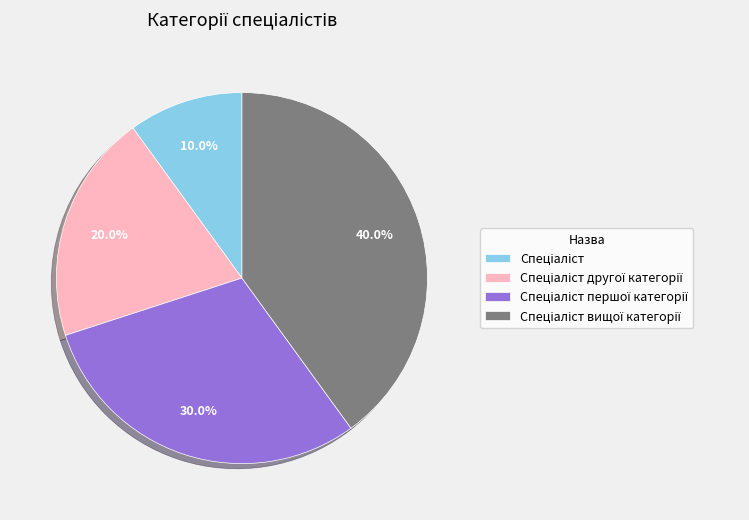

Is there a majority slice in this chart?

No